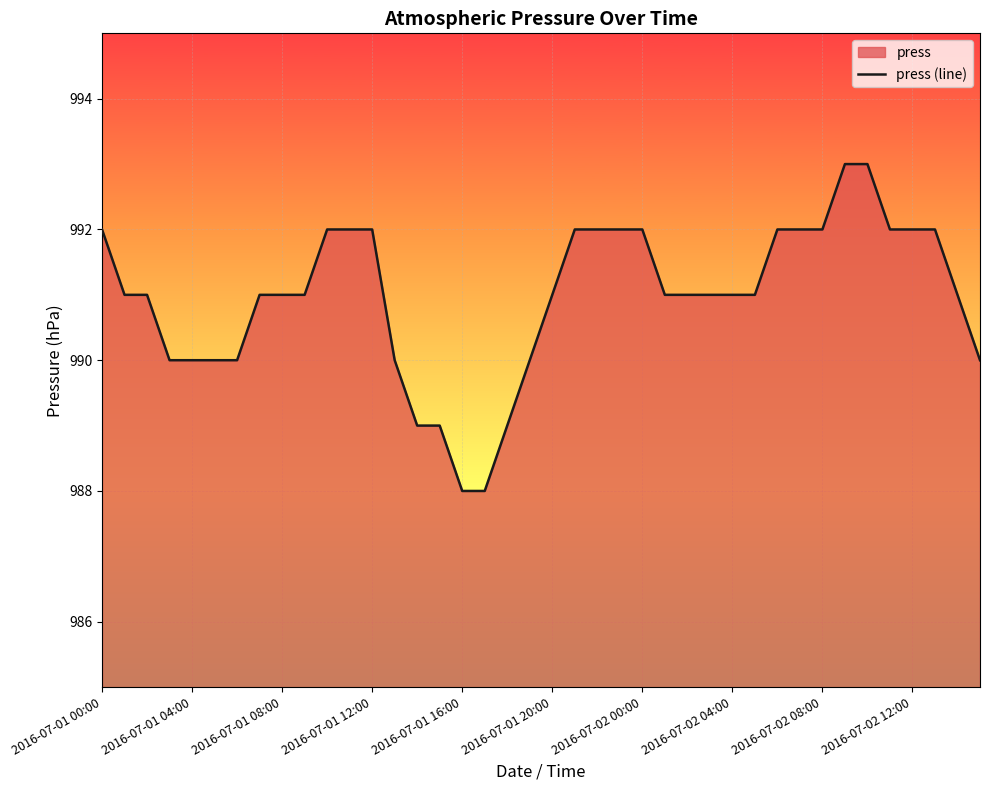

What is the minimum value shown in the chart?

988